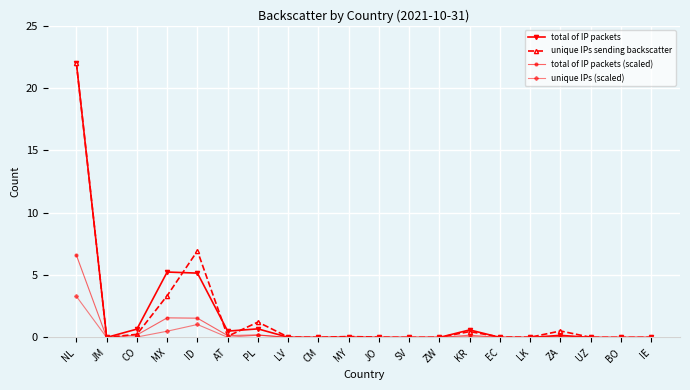

At how many categories does at least one series exceed 3?

3